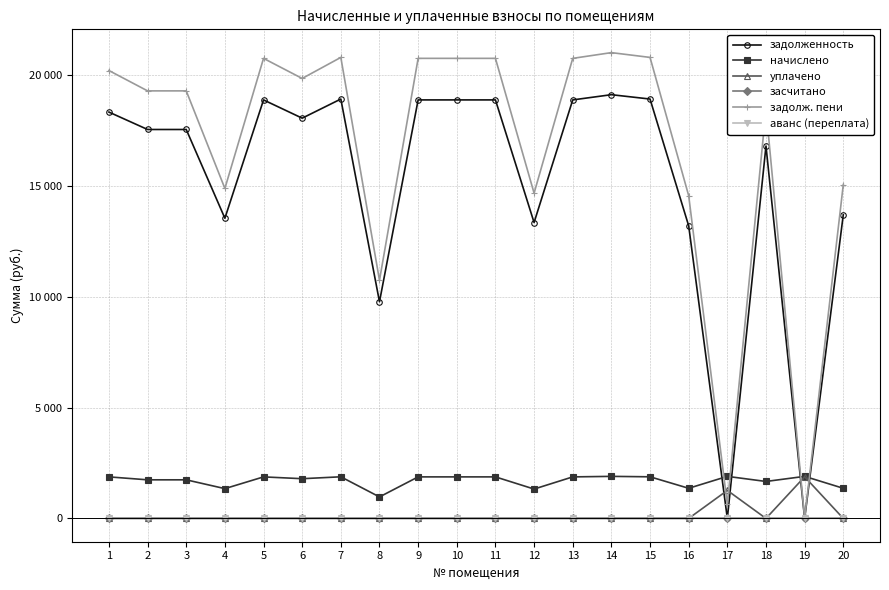

What is the total value across all series at 12?

29376.4